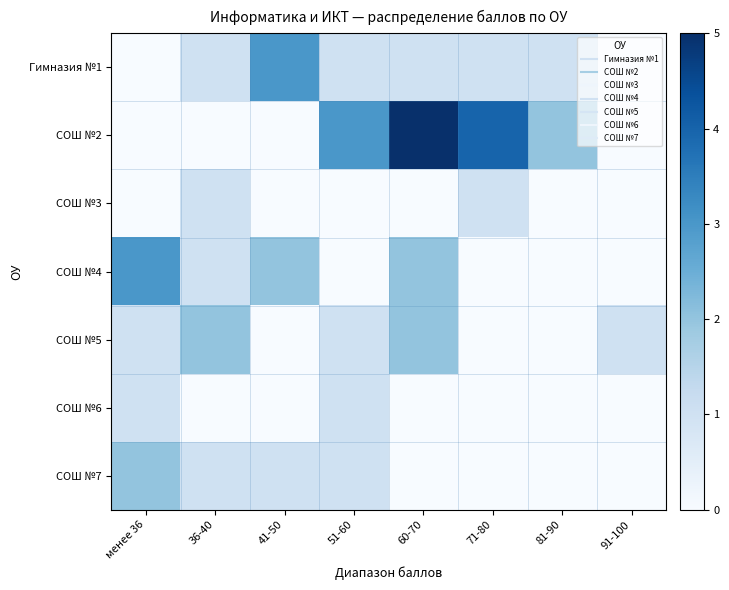

At which category does the chart reach its minimum across all series?

менее 36